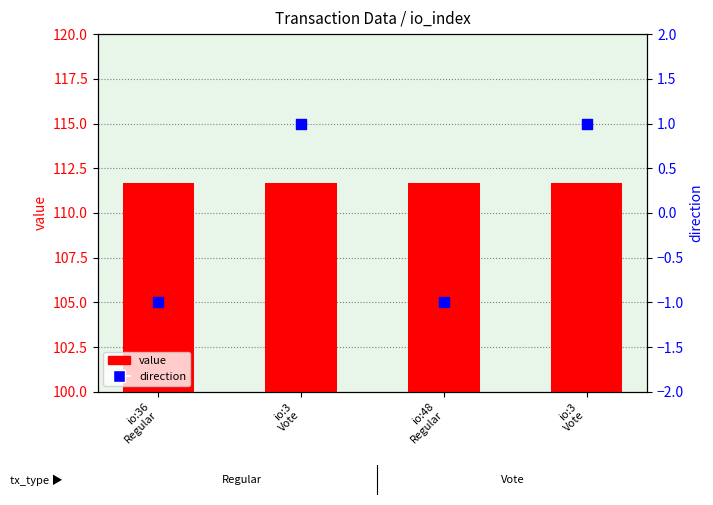

Which series has the largest total across all categories?

value